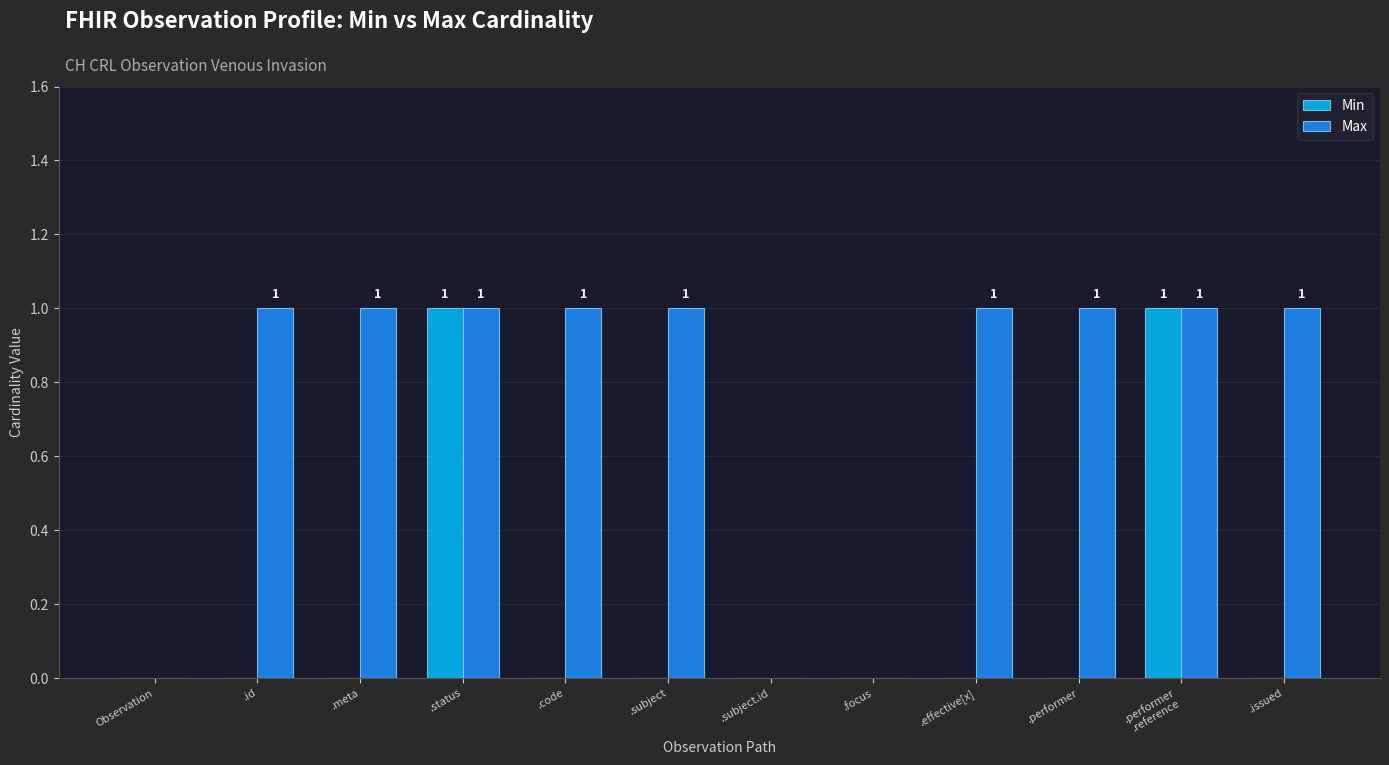

Is the value of Max at .status greater than the value of Min at .subject.id?

Yes